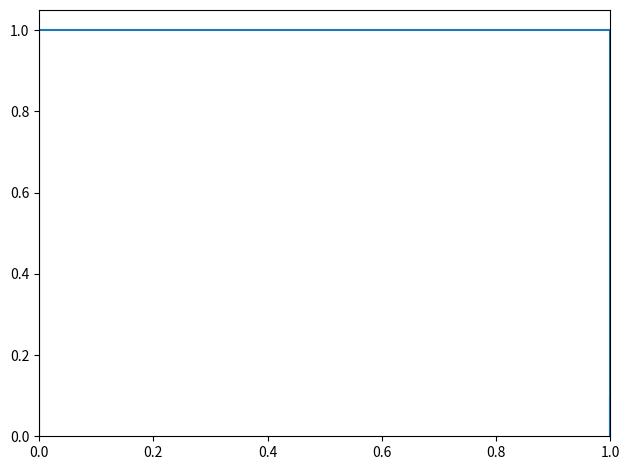

Is this an area chart (filled region under the line)?

No